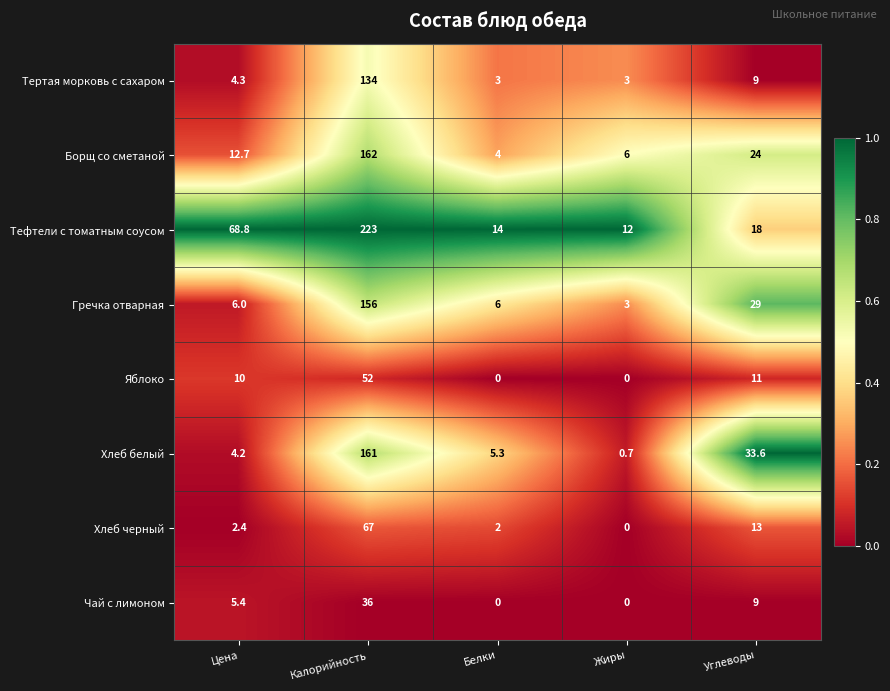

What is the maximum value shown in the chart?

223.0